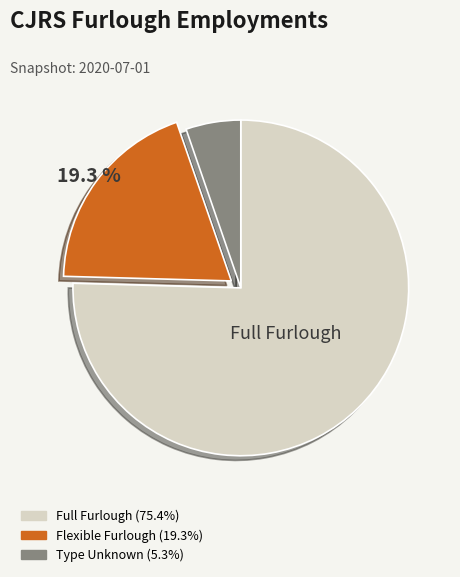

Is the sum of Type Unknown and Flexible Furlough greater than half?

No